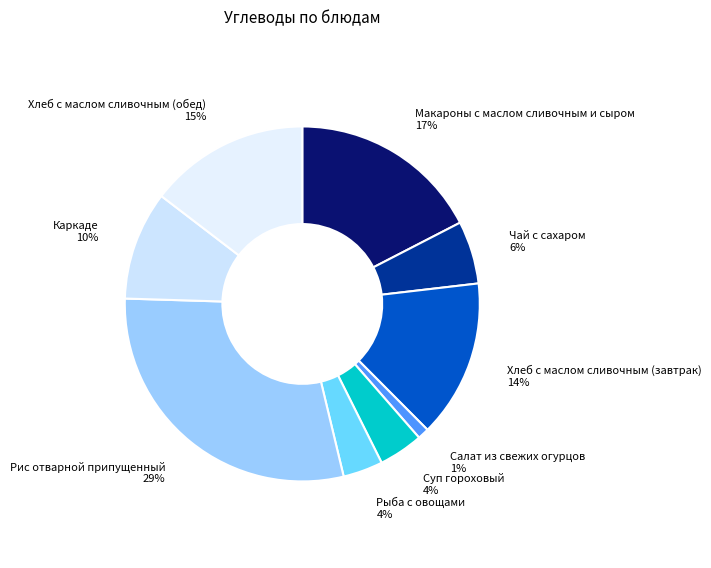

Which category has the biggest portion of the pie?

Рис отварной припущенный